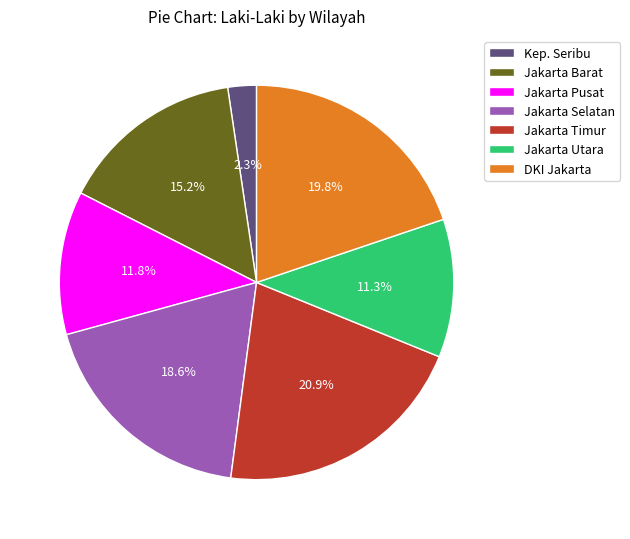

Which slice is the smallest?

Kep. Seribu